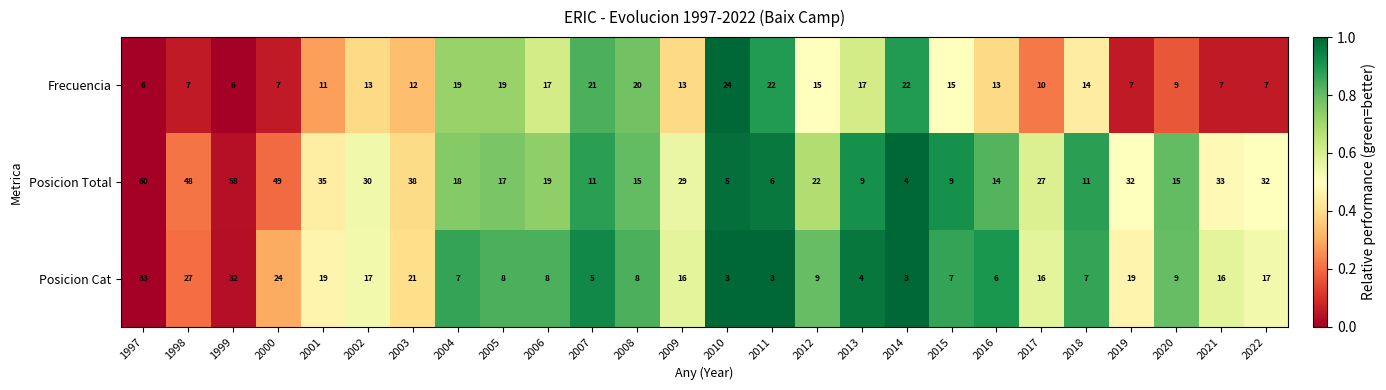

Which series has the widest spread of values?

Posicion Total